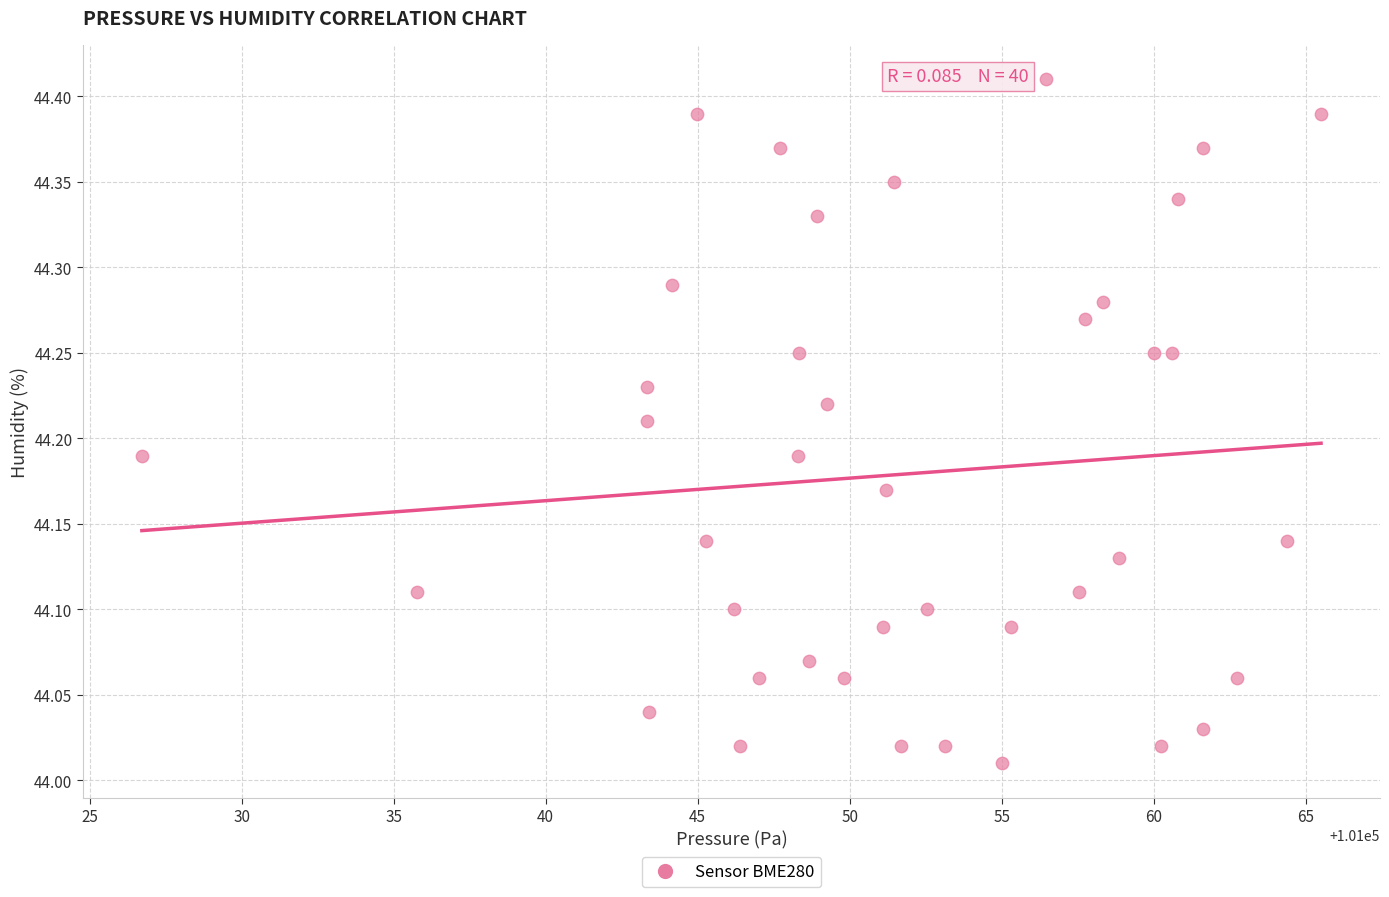

What is the range of Y values (max minus min)?

0.4